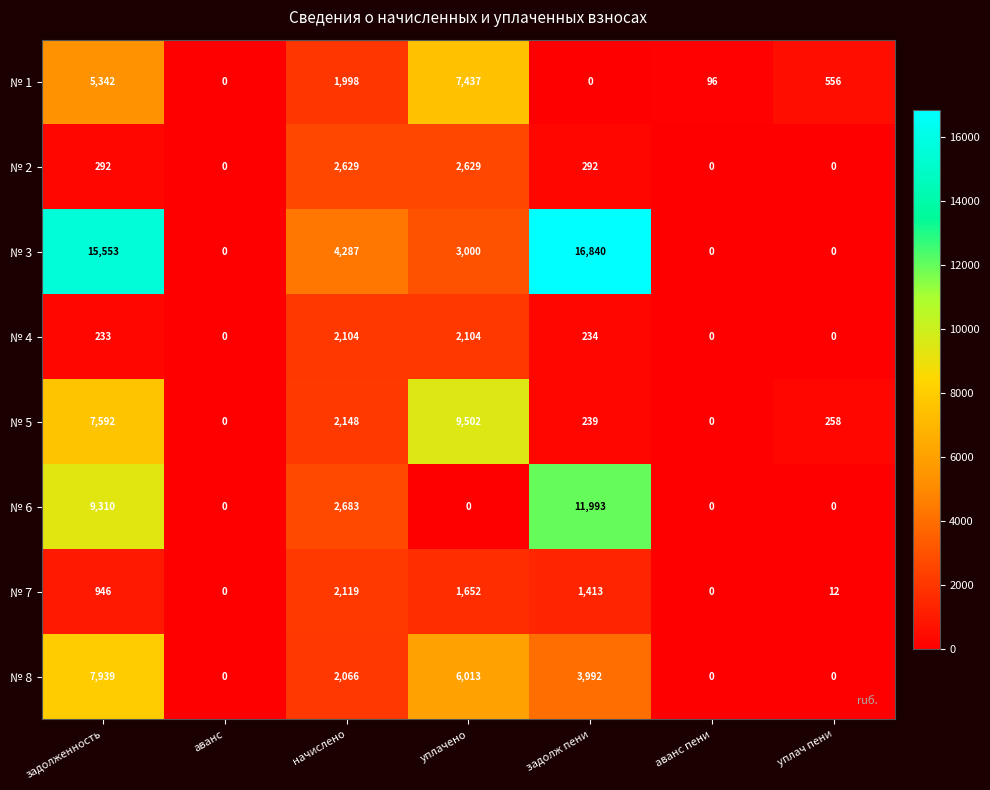

Is the value of № 7 at уплачено greater than the value of № 5 at аванс пени?

Yes